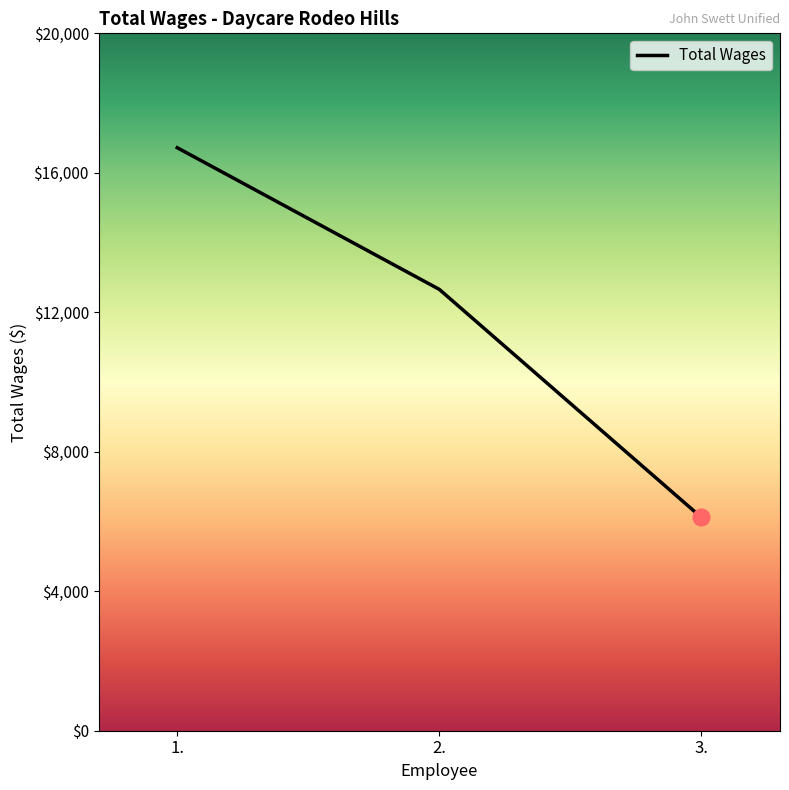

List the labels in order of value, largest first.

1., 2., 3.